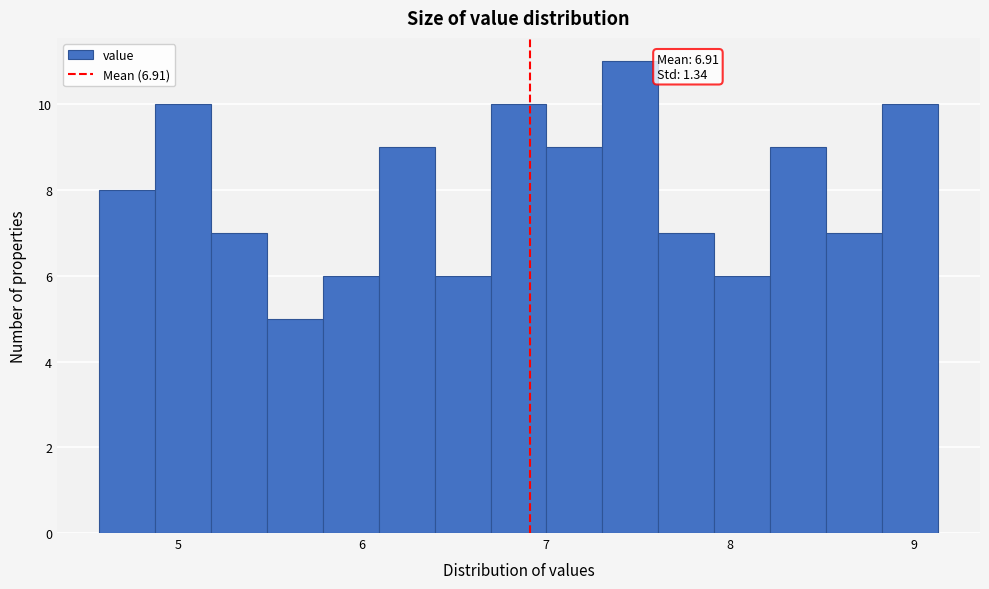

Around what value on the x-axis is the tallest bar? Give the approximate position of its centre, as read against the axis.

7.5